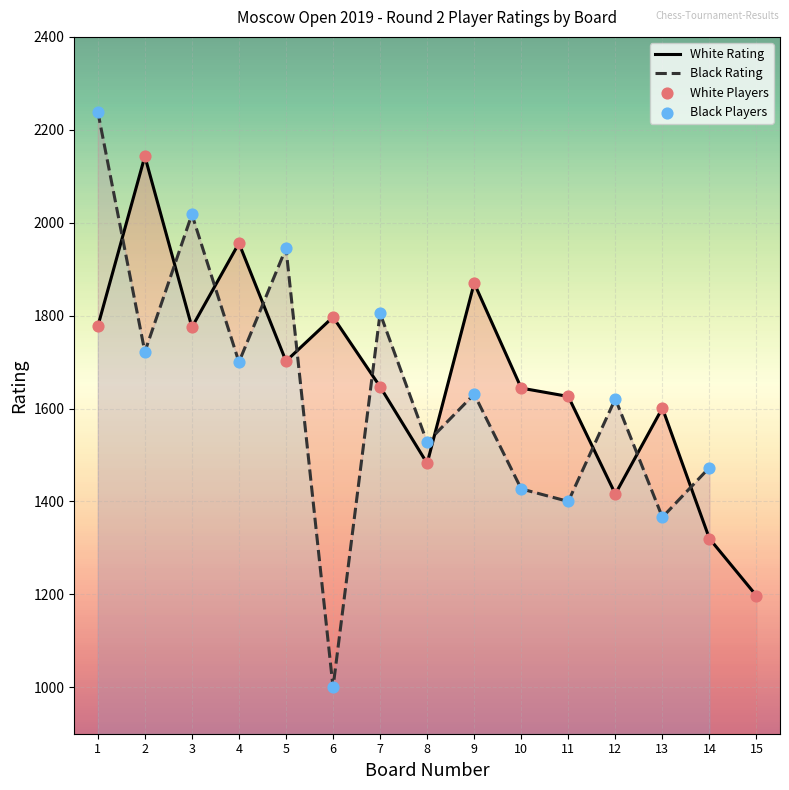

At how many categories does at least one series exceed 689?

15